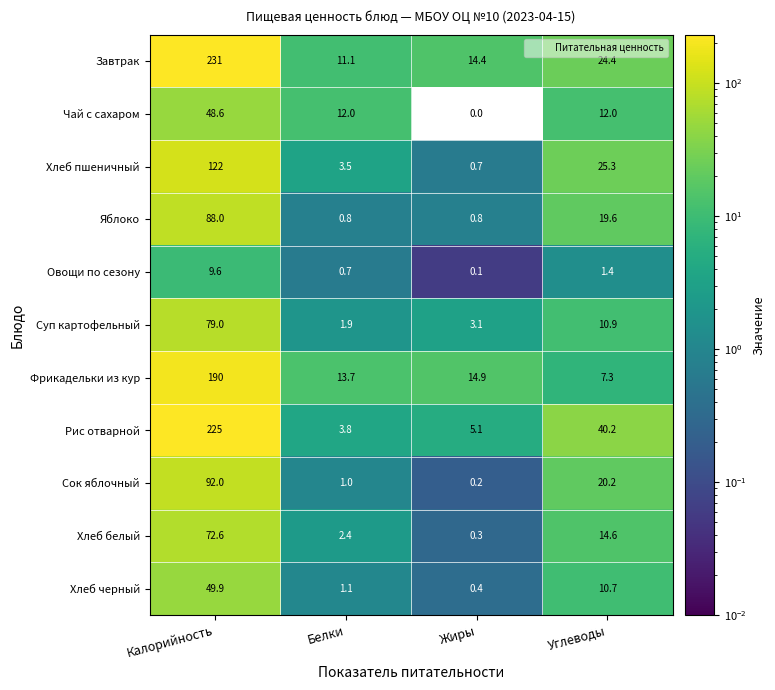

Where is Завтрак nearest to the value 121?

Углеводы